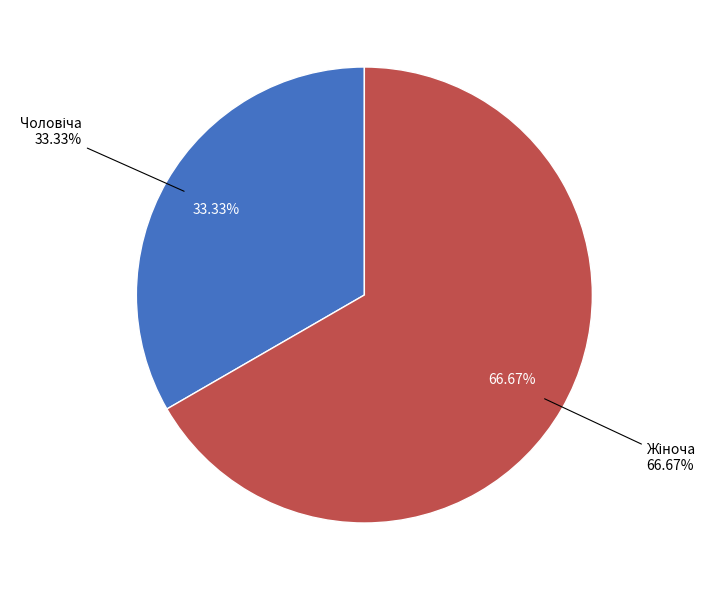

Is it true that Чоловіча is 33% of the pie?

True